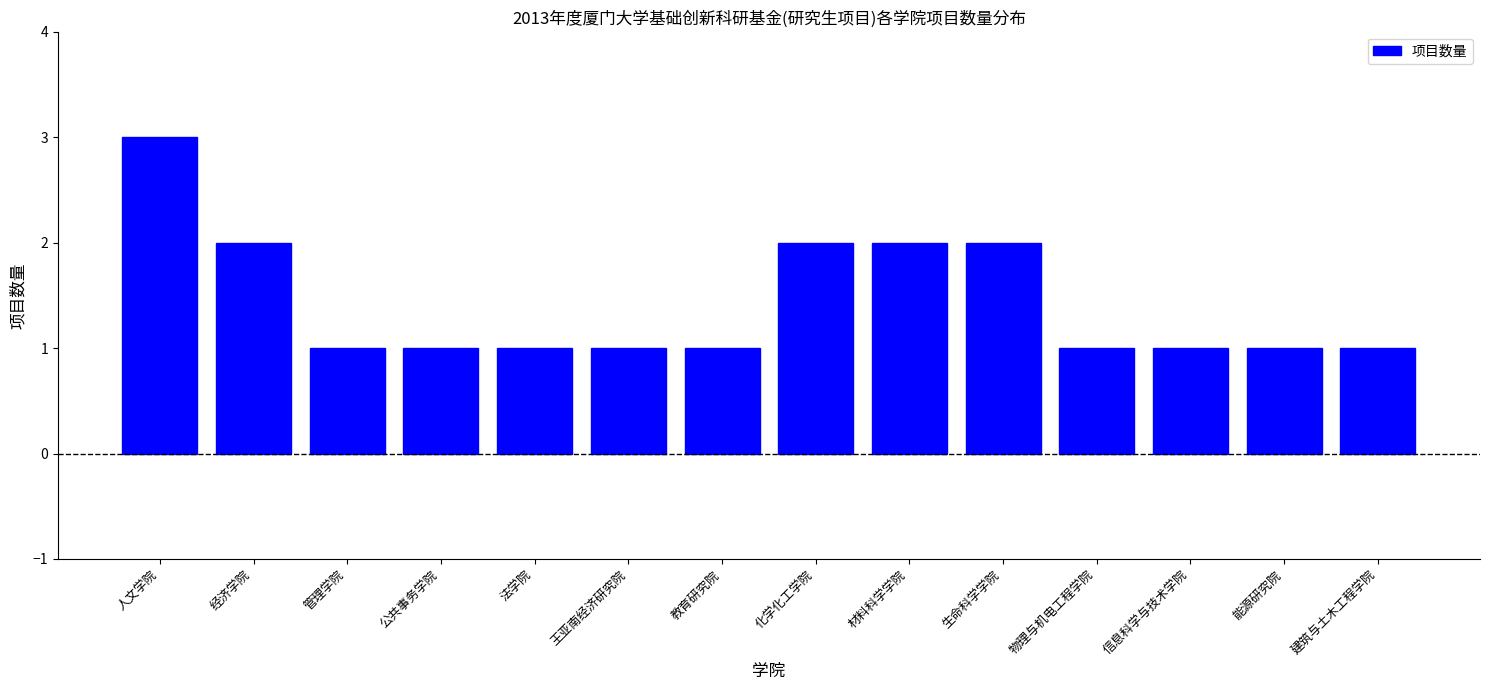

Reading left to right, transcribe all the data shown in this chart.

人文学院=3	经济学院=2	管理学院=1	公共事务学院=1	法学院=1	王亚南经济研究院=1	教育研究院=1	化学化工学院=2	材料科学学院=2	生命科学学院=2	物理与机电工程学院=1	信息科学与技术学院=1	能源研究院=1	建筑与土木工程学院=1